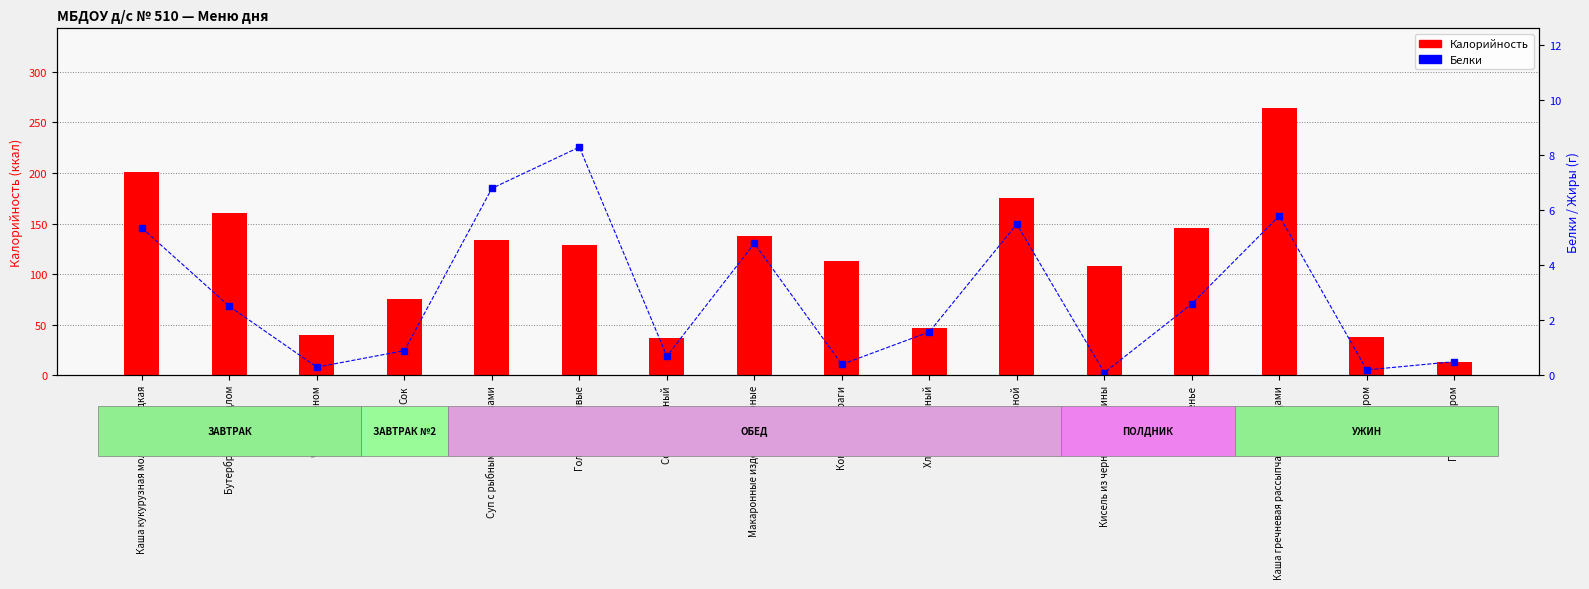

What is the difference between the second highest and minimum values in the Калорийность series?

188.0